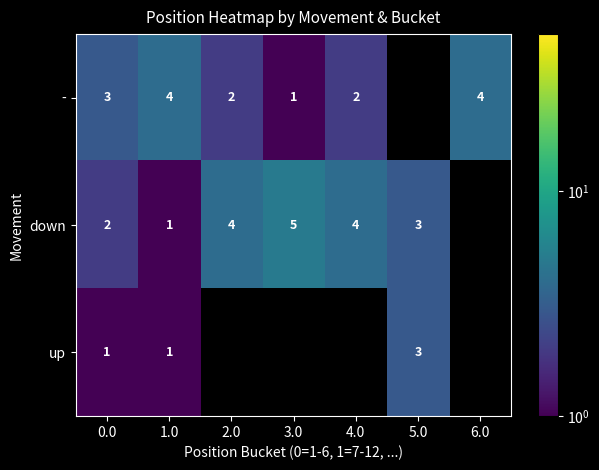

How many values in the row_1 series are below 4?

3